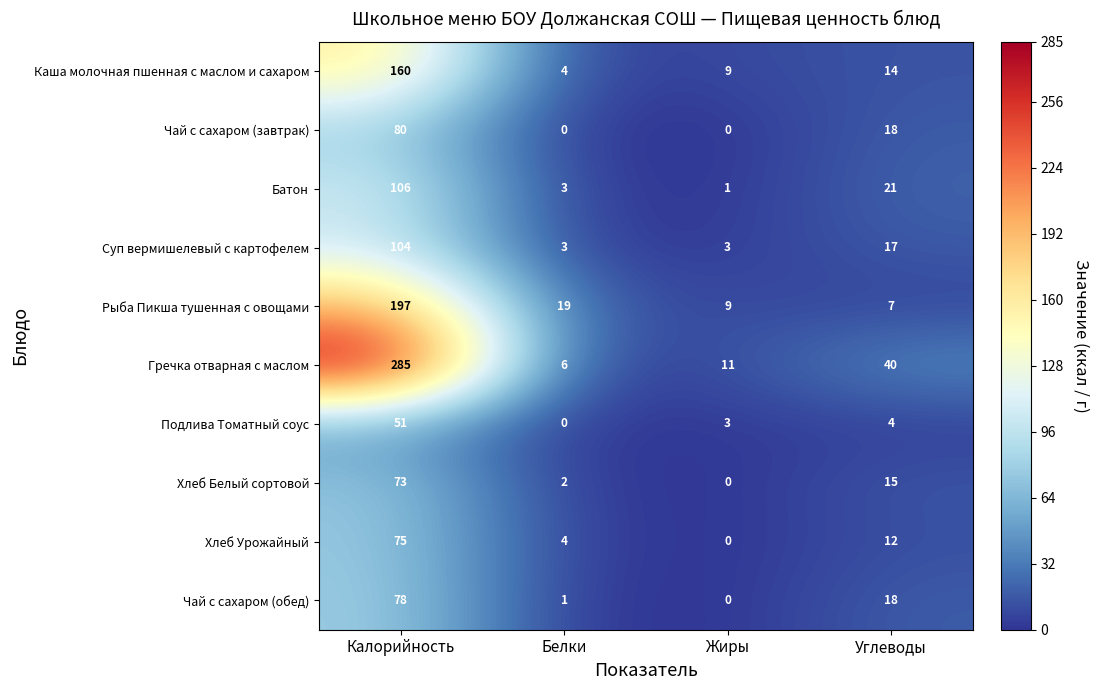

What is the difference between the Хлеб Урожайный values at Жиры and Углеводы?

12